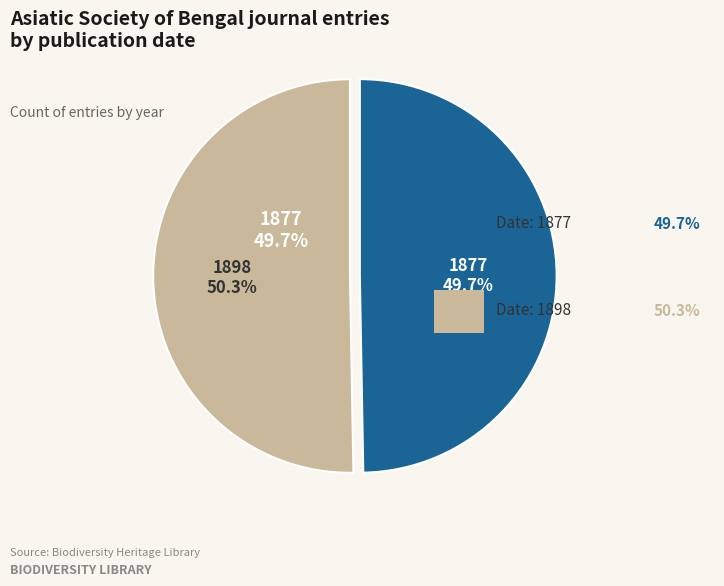

To the nearest percent, what portion does 1898 represent?

50%